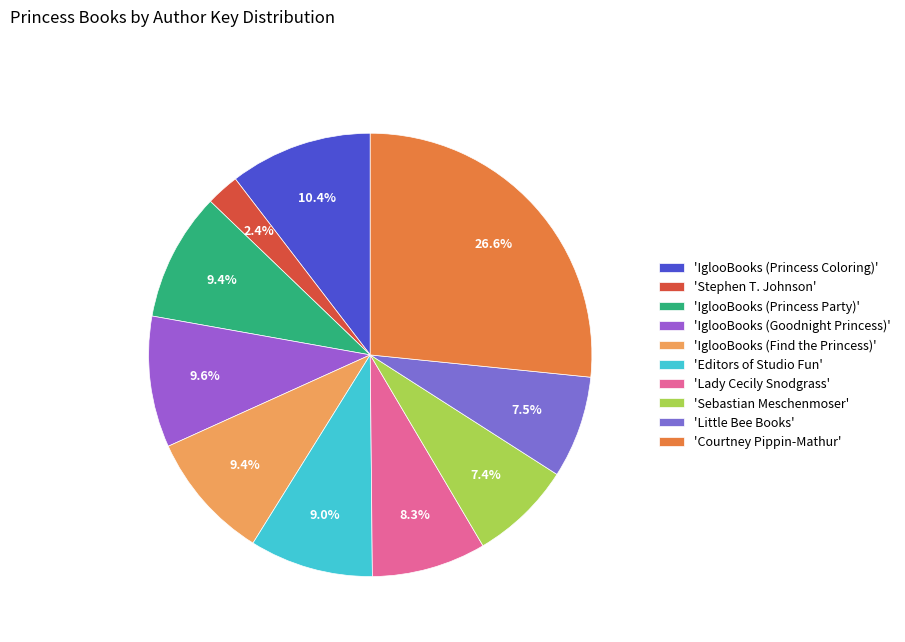

How many slices are in this pie chart?

10